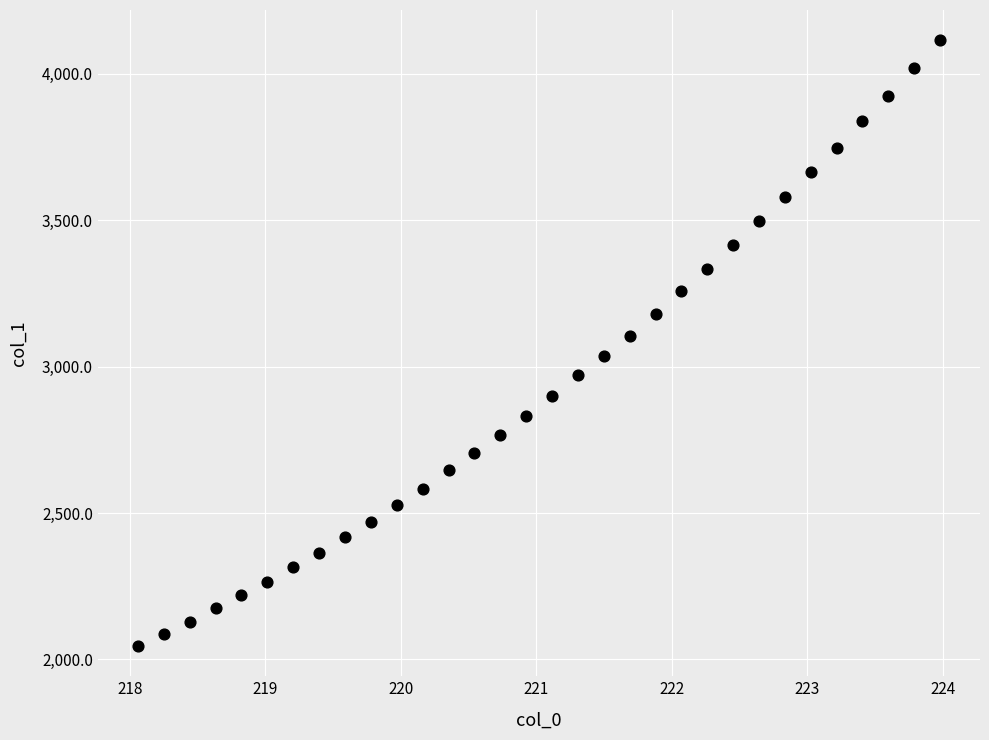

What is the range of X values (max minus min)?

5.9